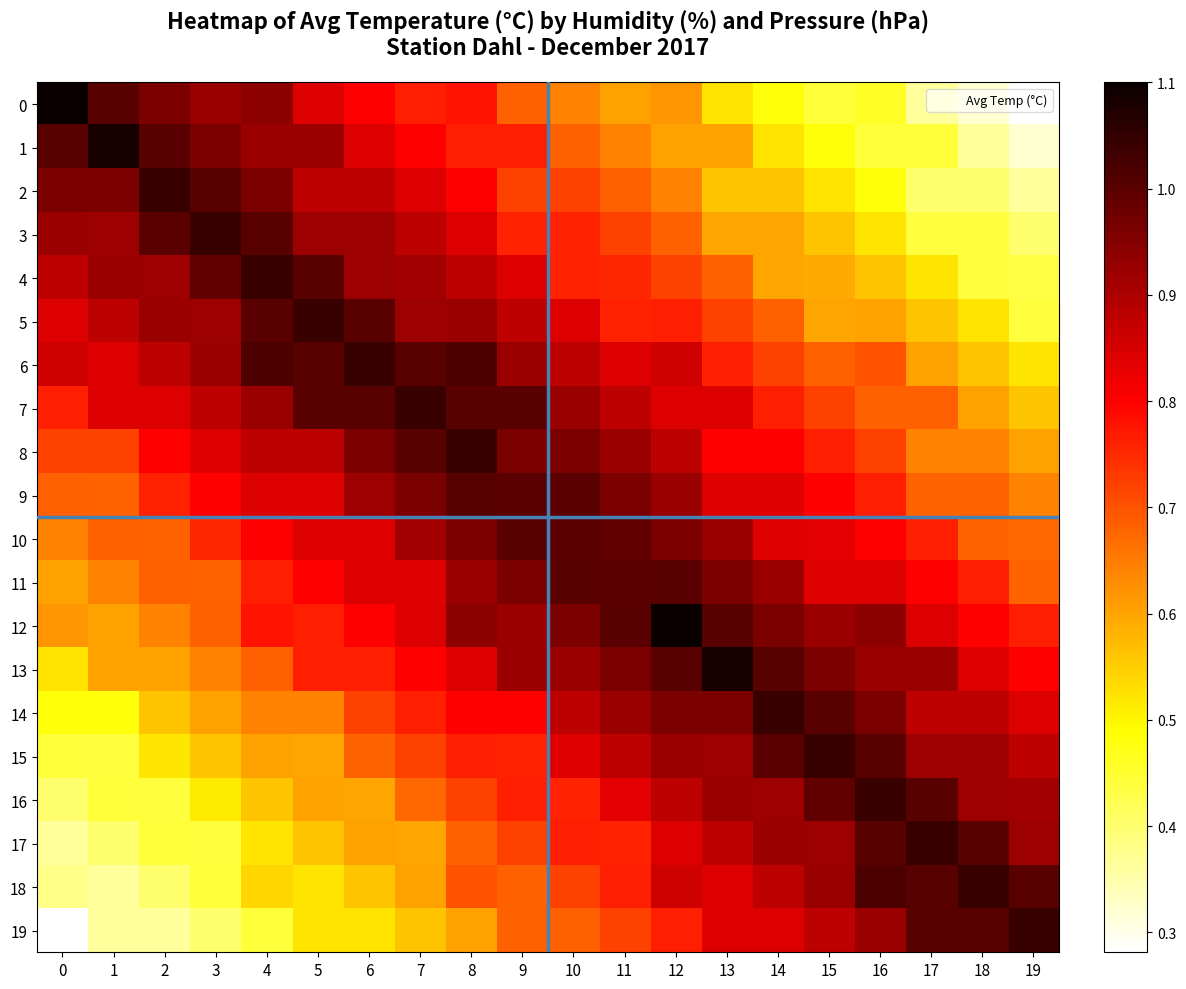

At how many categories does at least one series exceed 0?

20